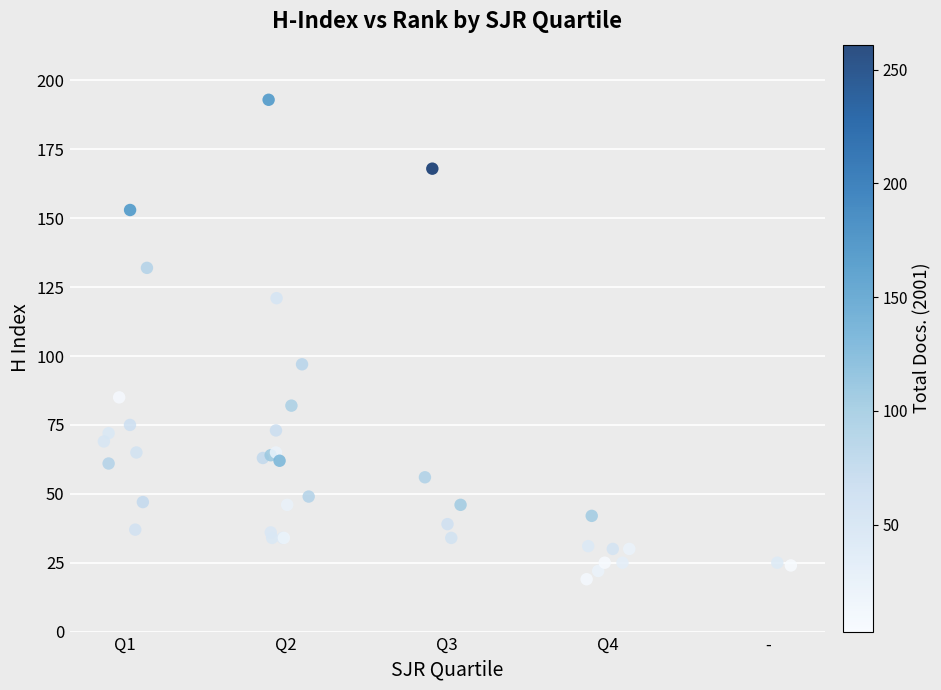

What Y value in the scatter plot is closest to 106?

97